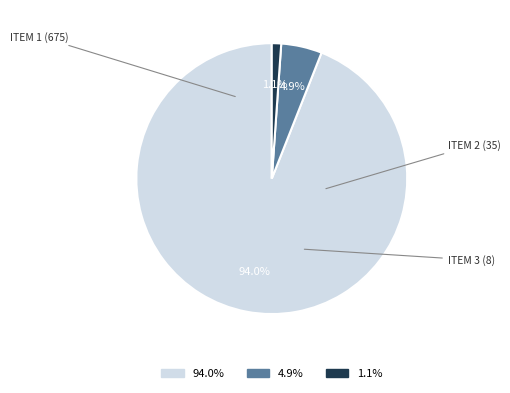

Is there any slice that represents more than half of the pie?

Yes